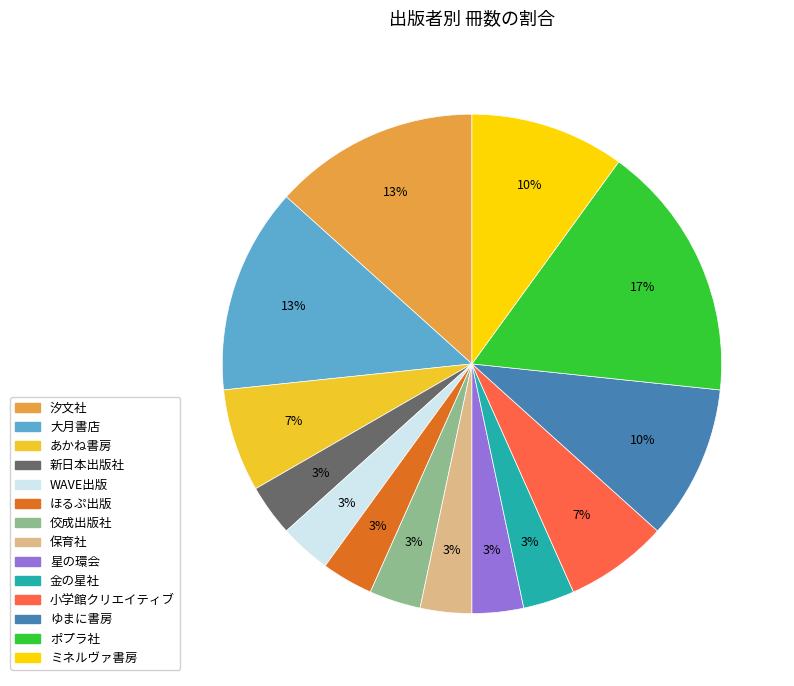

Do ゆまに書房 and 星の環会 together represent more than half of the pie?

No